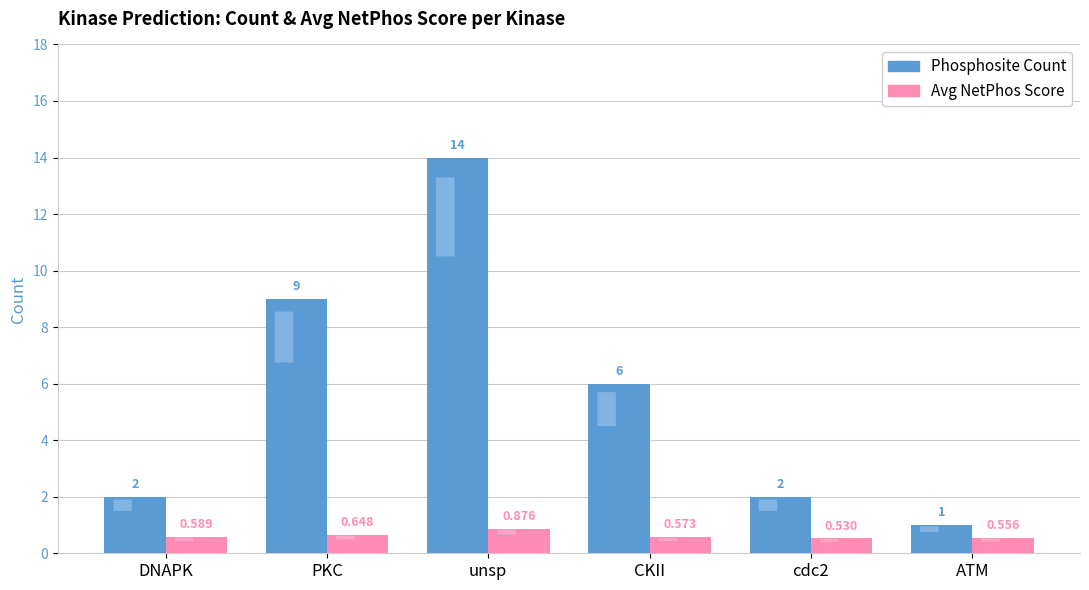

Which label corresponds to the smallest value in the chart?

cdc2